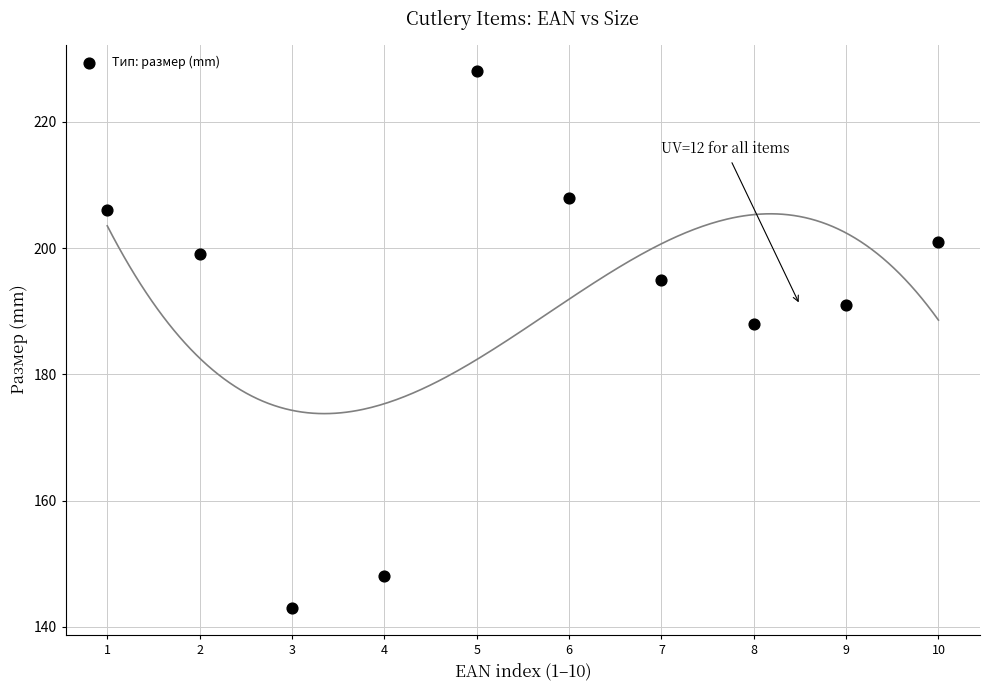

What is the range of X values (max minus min)?

9